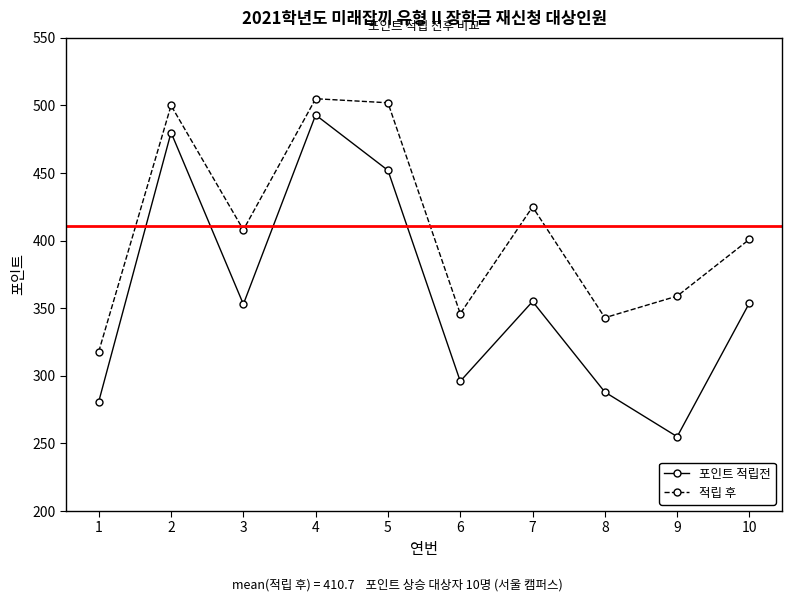

What is the difference between the second highest and minimum values in the 포인트 적립전 series?

225